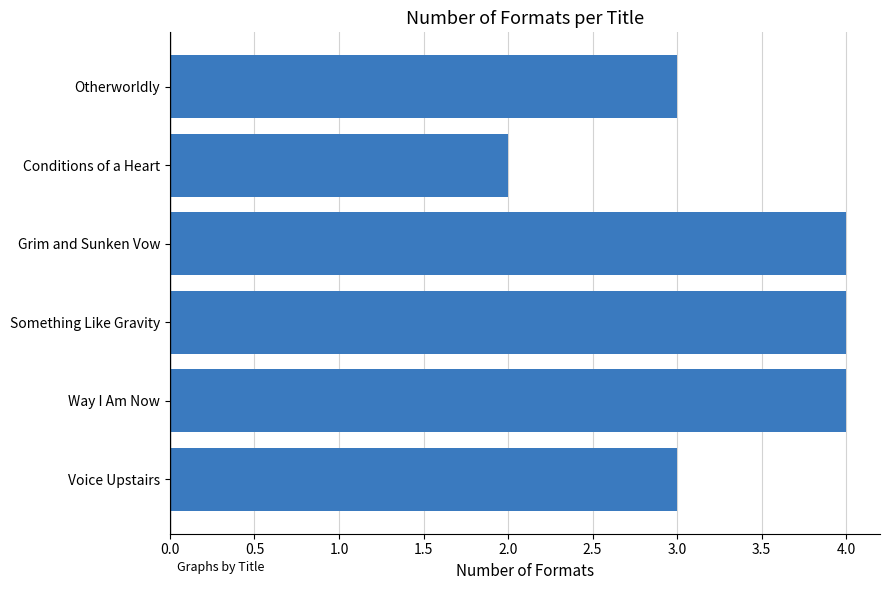

Approximately how many times larger is the value at Conditions of a Heart compared to Grim and Sunken Vow?

0.5